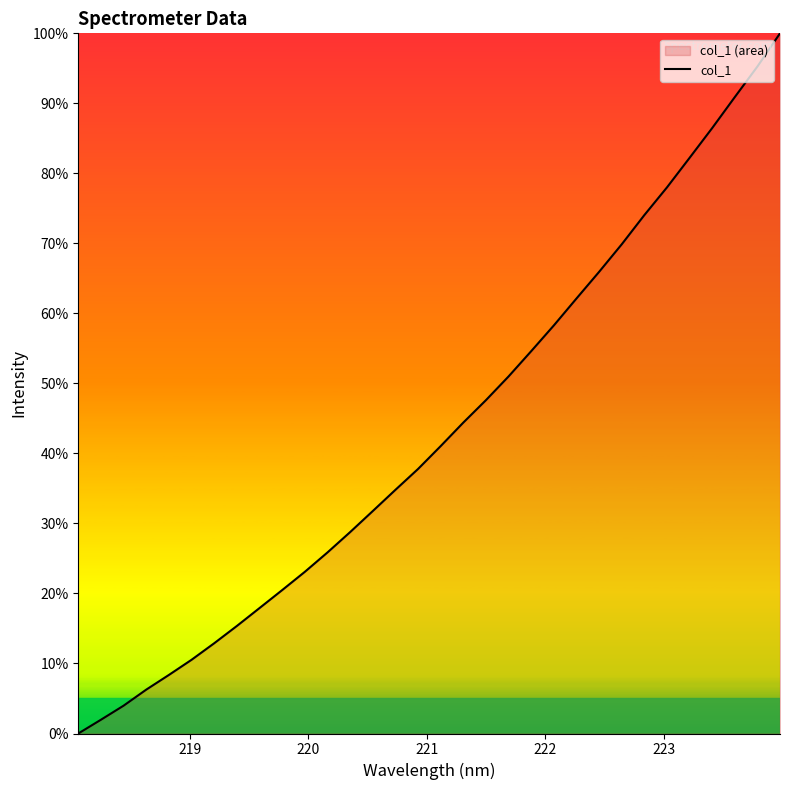

What is the greatest value displayed?

100.0